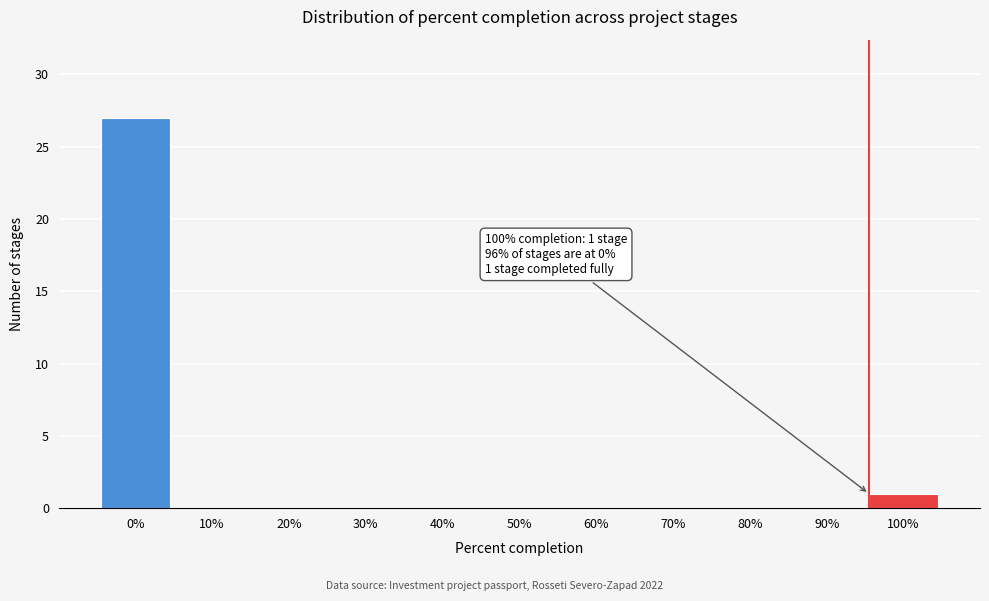

Reading left to right, what are all the values shown in this chart?

0%=27	10%=0	20%=0	30%=0	40%=0	50%=0	60%=0	70%=0	80%=0	90%=0	100%=1